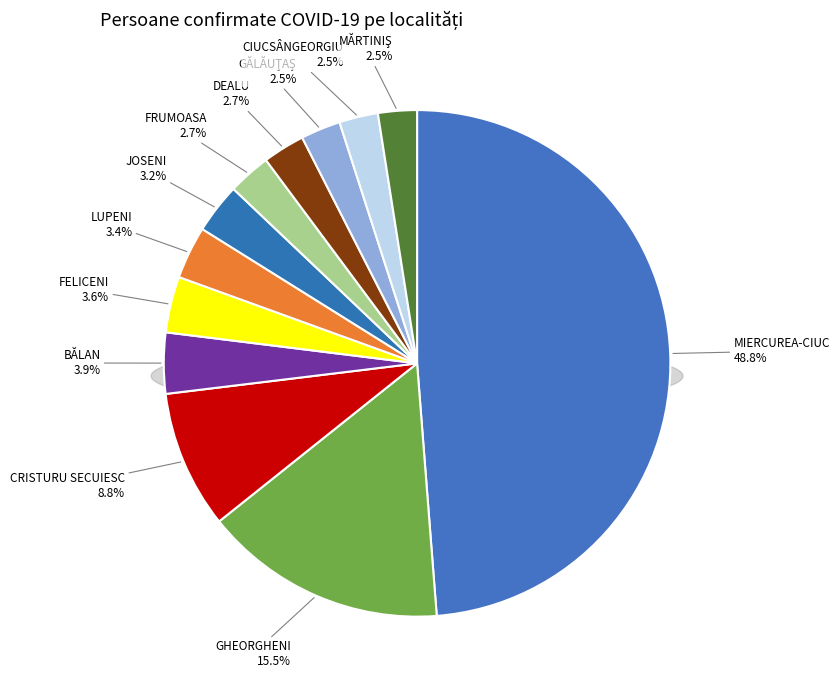

How many segments does this pie chart have?

12